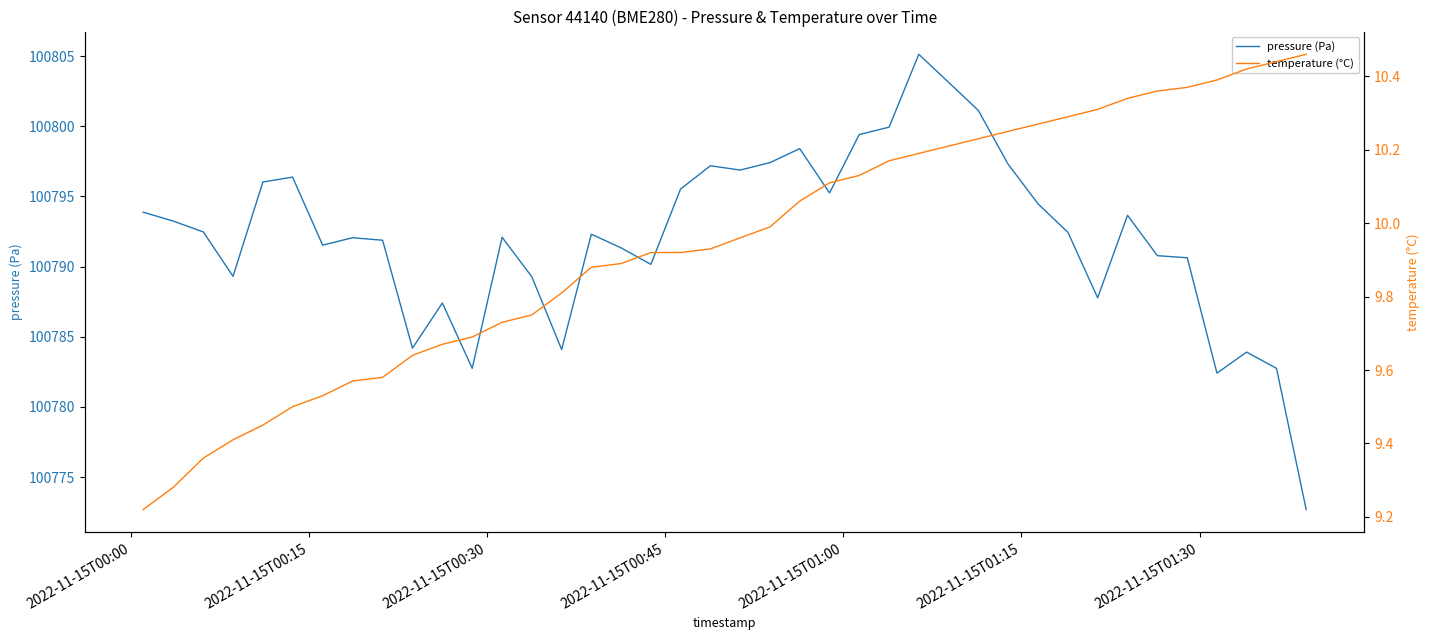

Is this an area chart (filled region under the line)?

No